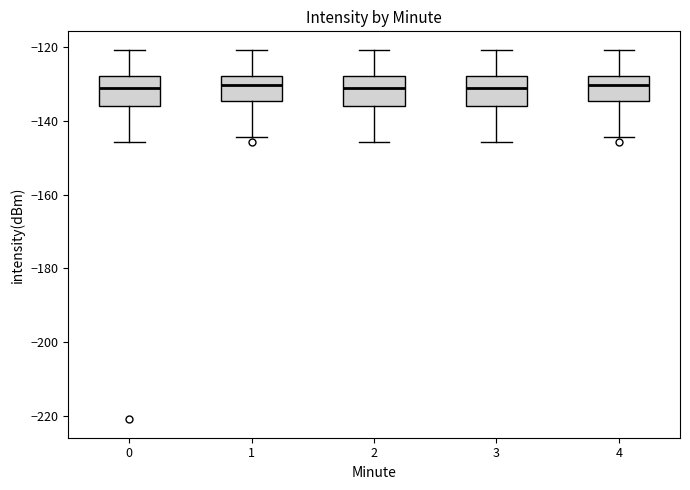

Reading left to right, transcribe this box plot: for each box, give where its median line is, the range the box spans, and where its two whiskers end, as read against the y-axis. The values are not printed on the chart, so give them approximately, as read against the axis.

0: median -132, box -136 to -128, whiskers -146 to -120
1: median -130, box -134 to -128, whiskers -144 to -120
2: median -132, box -136 to -128, whiskers -146 to -120
3: median -132, box -136 to -128, whiskers -146 to -120
4: median -130, box -134 to -128, whiskers -144 to -120